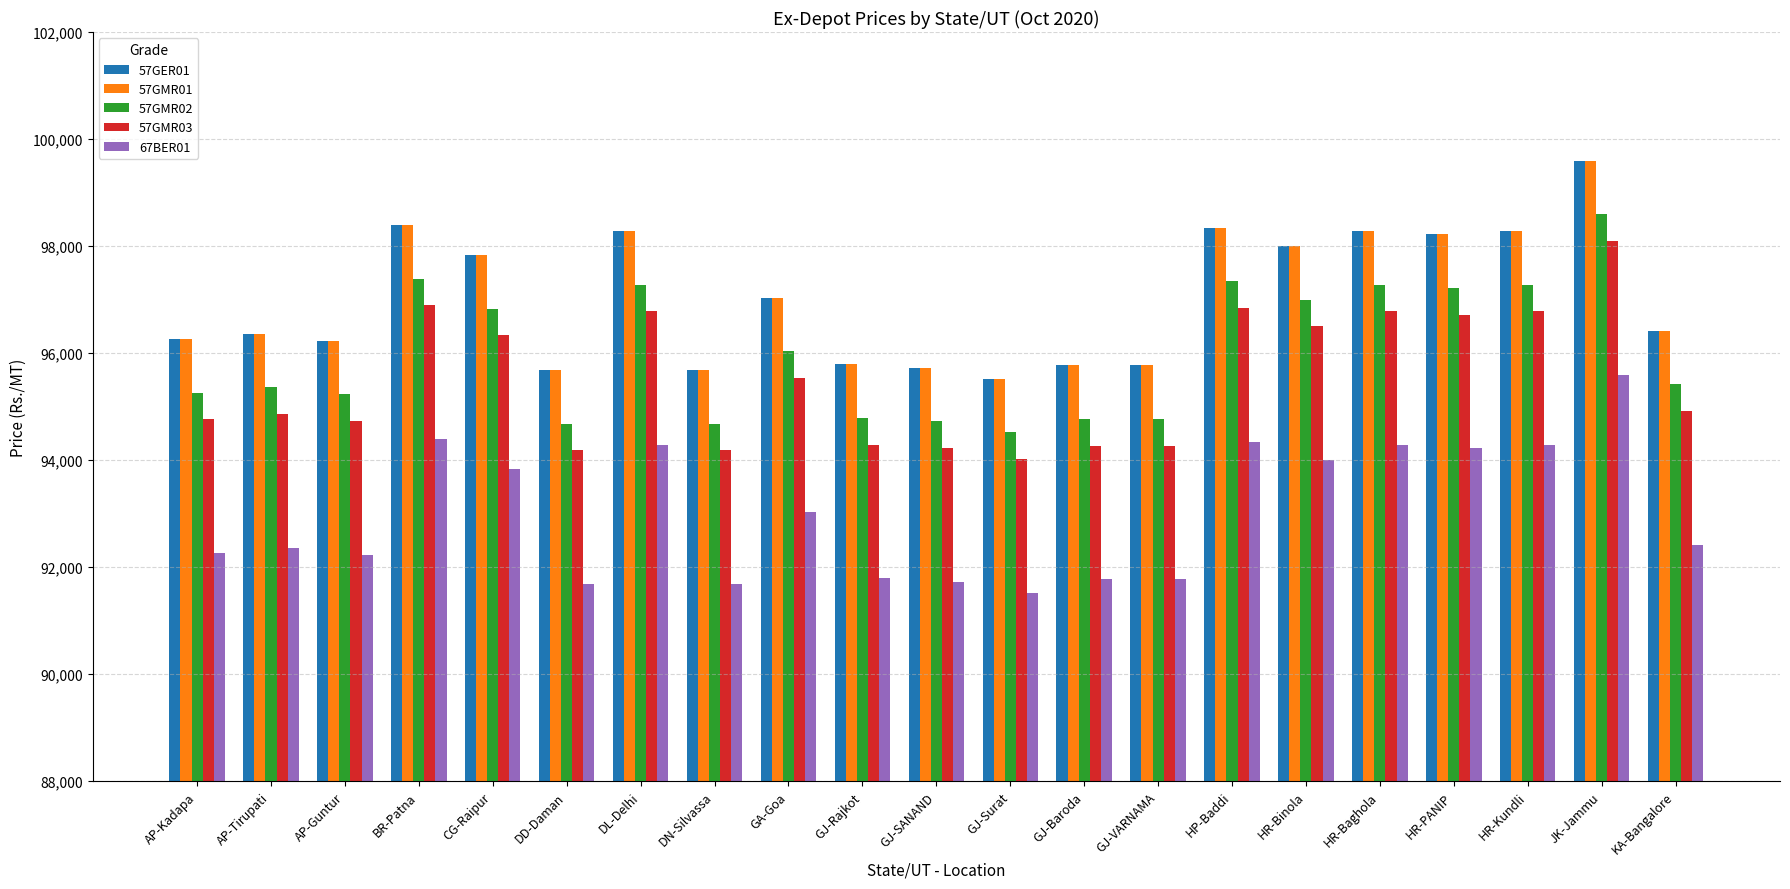

The 57GMR02 series shows 148488 at DL-Delhi. True or false?

False